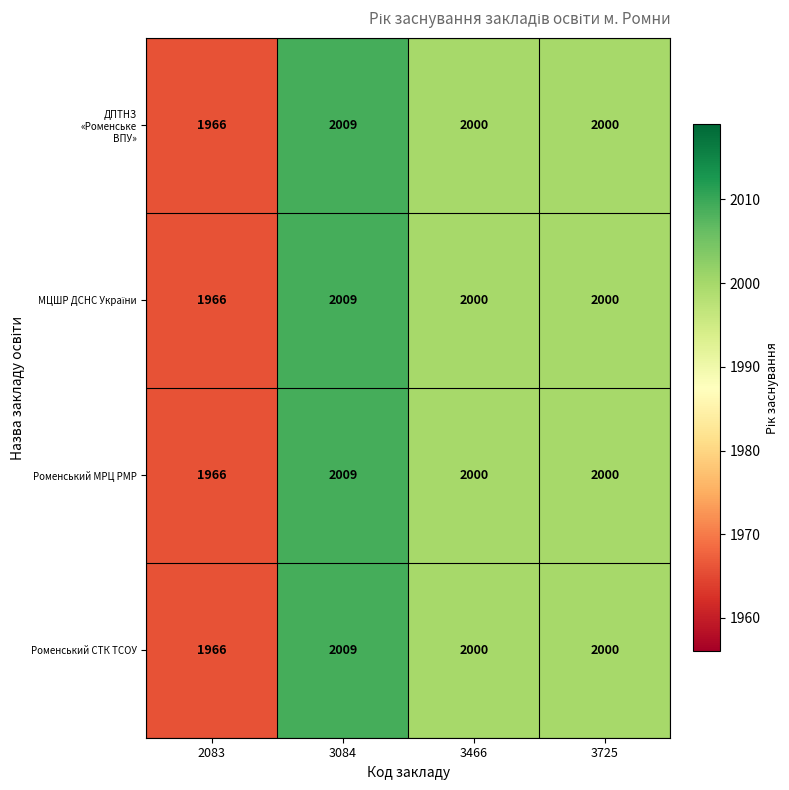

What is the difference between the second highest and minimum values in the Роменський МРЦ РМР series?

34